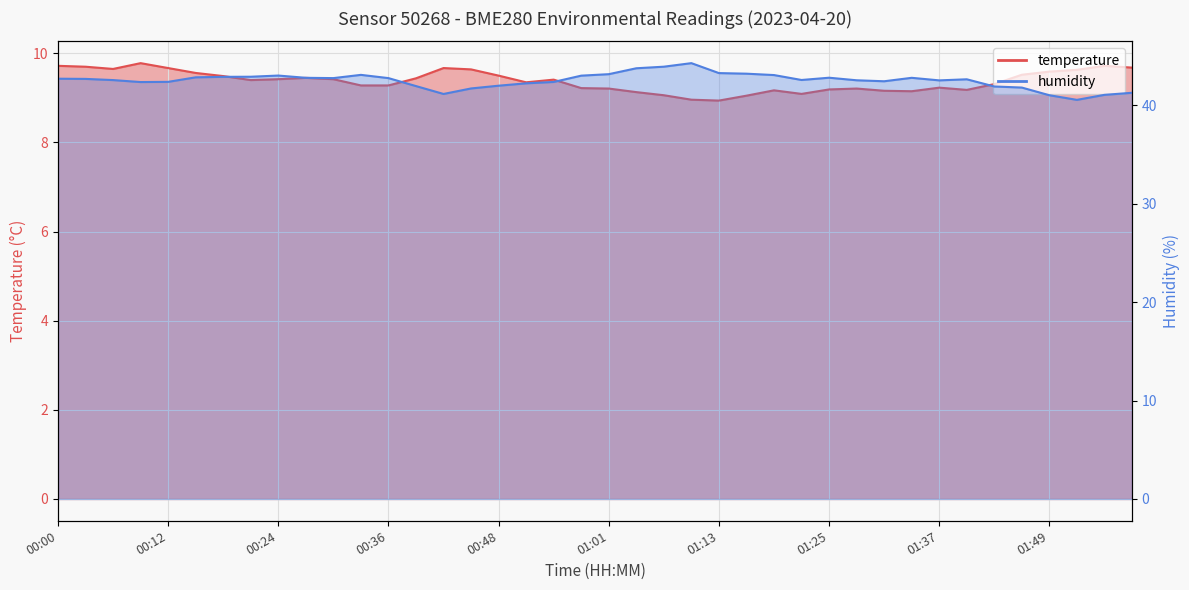

What is the difference between the temperature values at 00:09 and 00:39?

0.3